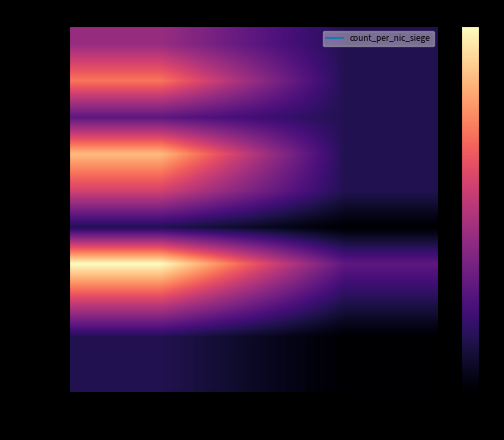

Reading right to left, extract all data points from this chart.

00010: false=1	true=3
00011: false=1	true=5
00012: false=1	true=2
00015: false=1	true=6
00016: false=1	true=4
00017: false=0	true=1
00018: false=2	true=7
00019: false=1	true=4
00024: false=0	true=1
00026: false=0	true=1